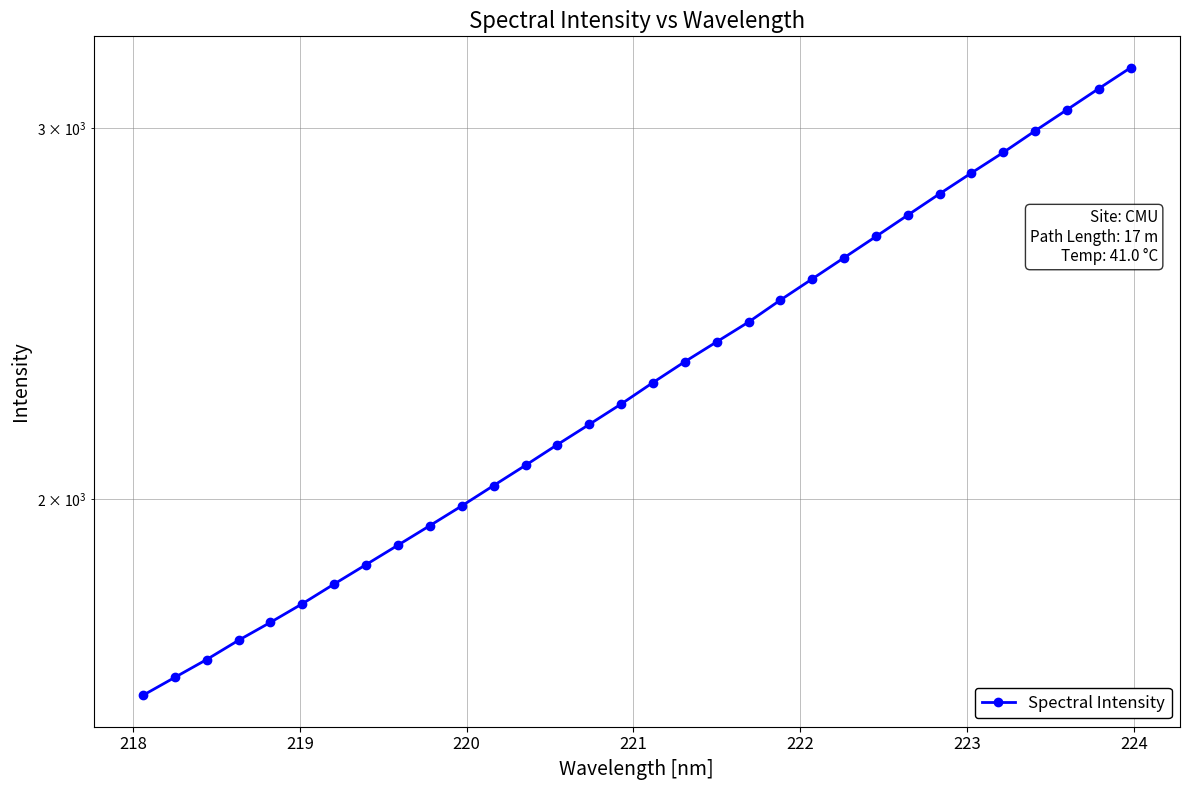

What is the maximum value shown in the chart?

3205.3